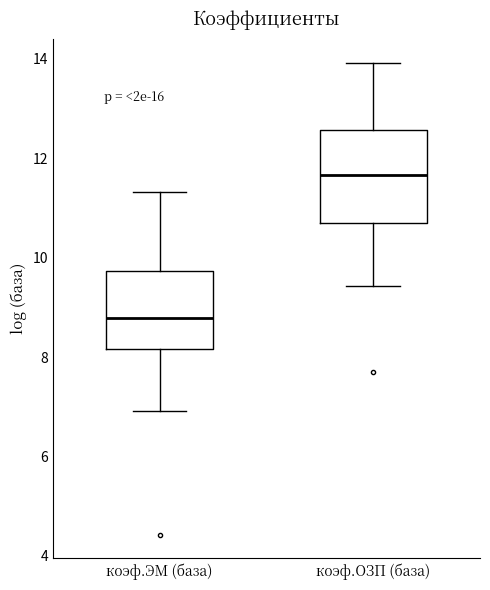

Which box's median line is the lowest?

коэф.ЭМ (база)